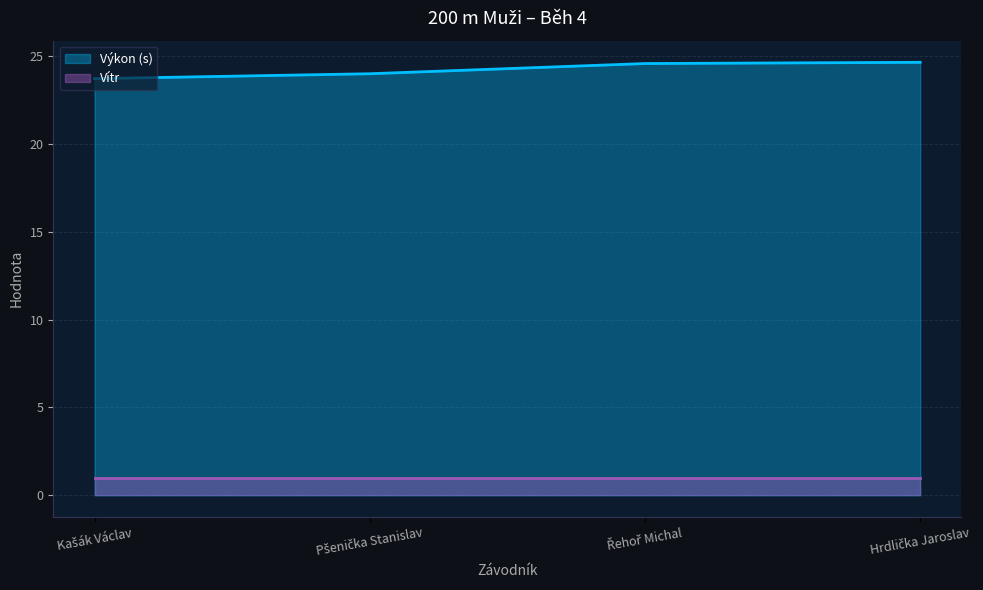

True or false: the data shows 24.6 at Řehoř Michal.

True